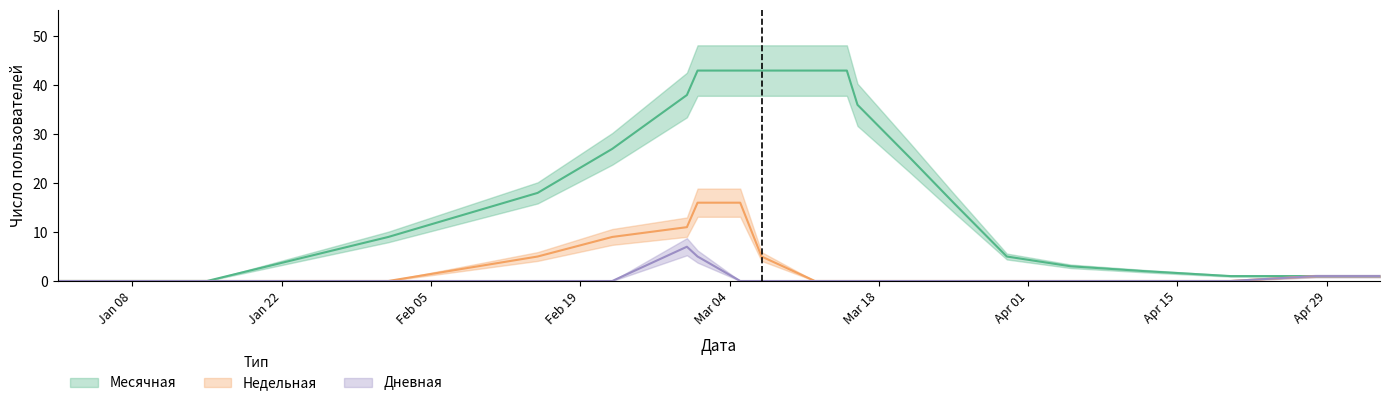

How many lines are shown in the chart?

3